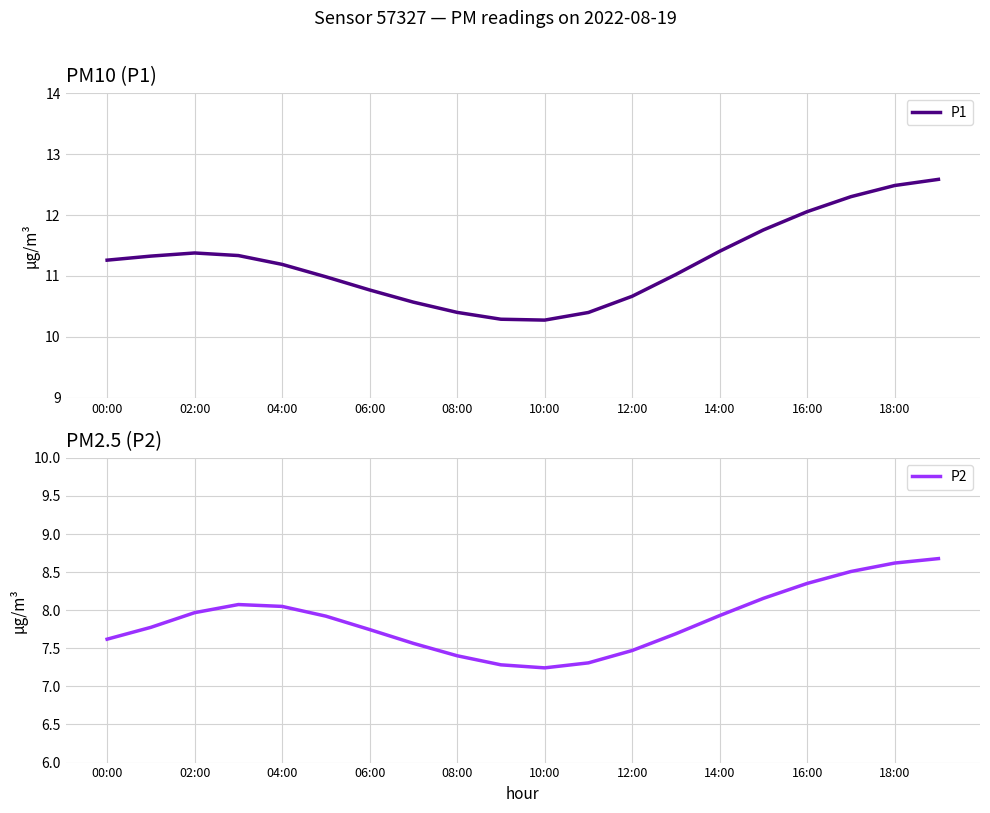

True or false: P1 has more than 0 points higher than both neighbors.

True